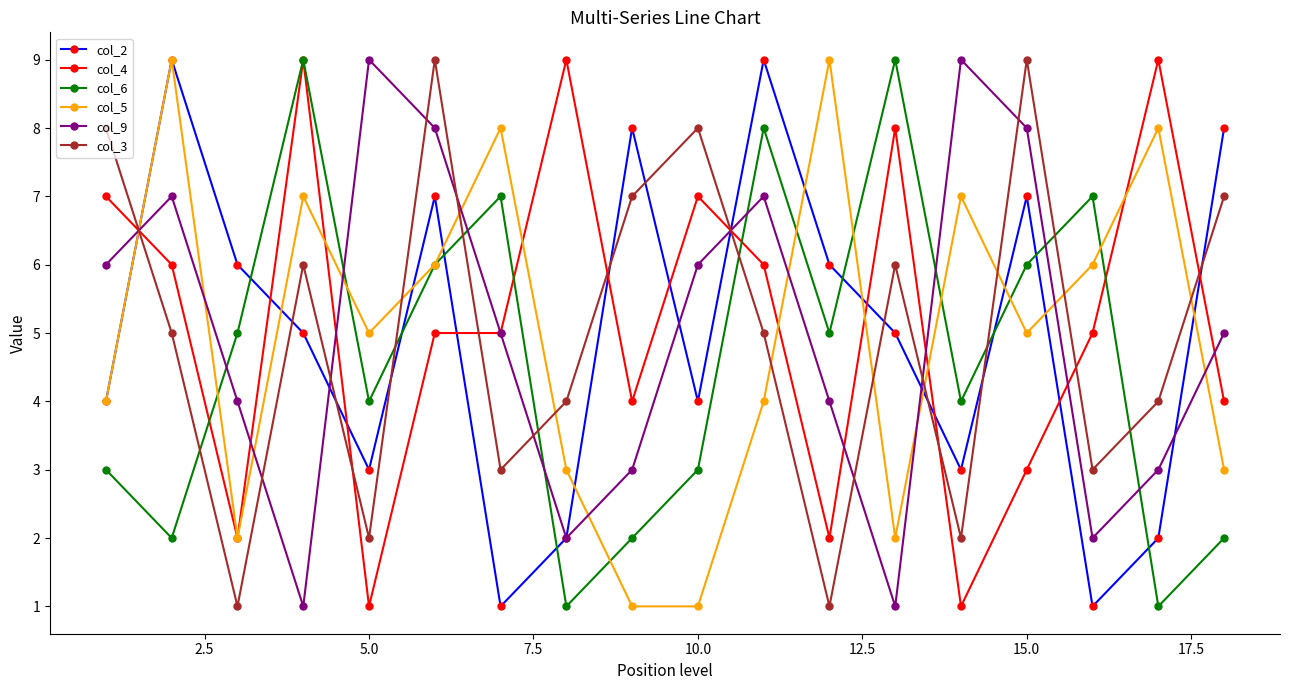

What is the difference between the maximum and minimum values in the col_2 series?

8